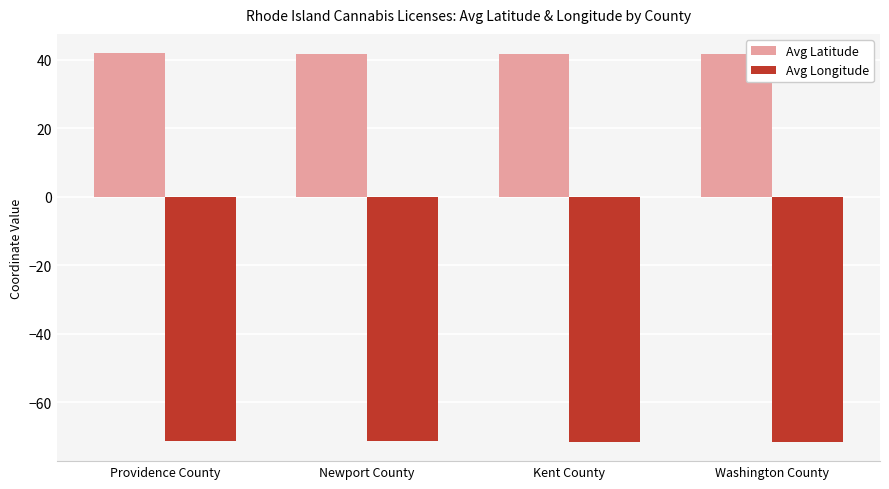

At Washington County, list the series in order from largest to smallest.

Avg Latitude, Avg Longitude